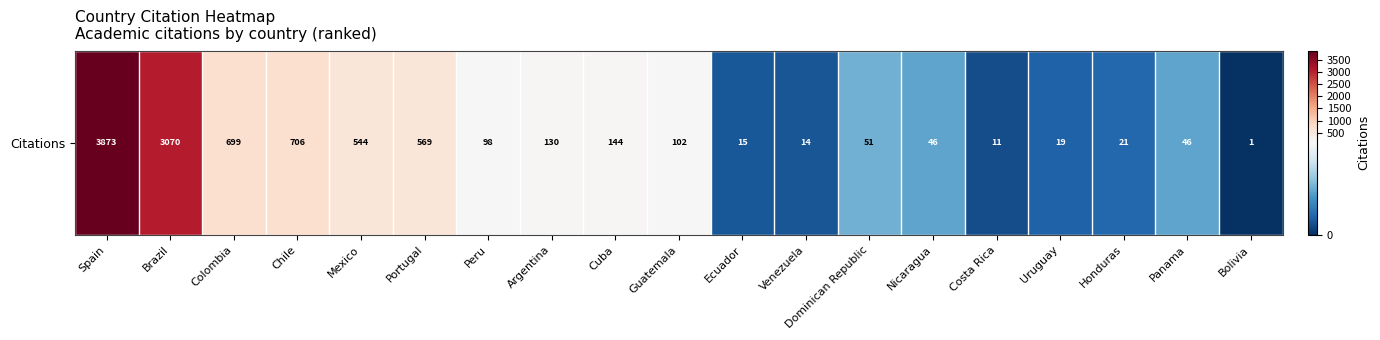

Reading right to left, extract all data points from this chart.

Bolivia=1	Panama=46	Honduras=21	Uruguay=19	Costa Rica=11	Nicaragua=46	Dominican Republic=51	Venezuela=14	Ecuador=15	Guatemala=102	Cuba=144	Argentina=130	Peru=98	Portugal=569	Mexico=544	Chile=706	Colombia=699	Brazil=3070	Spain=3873